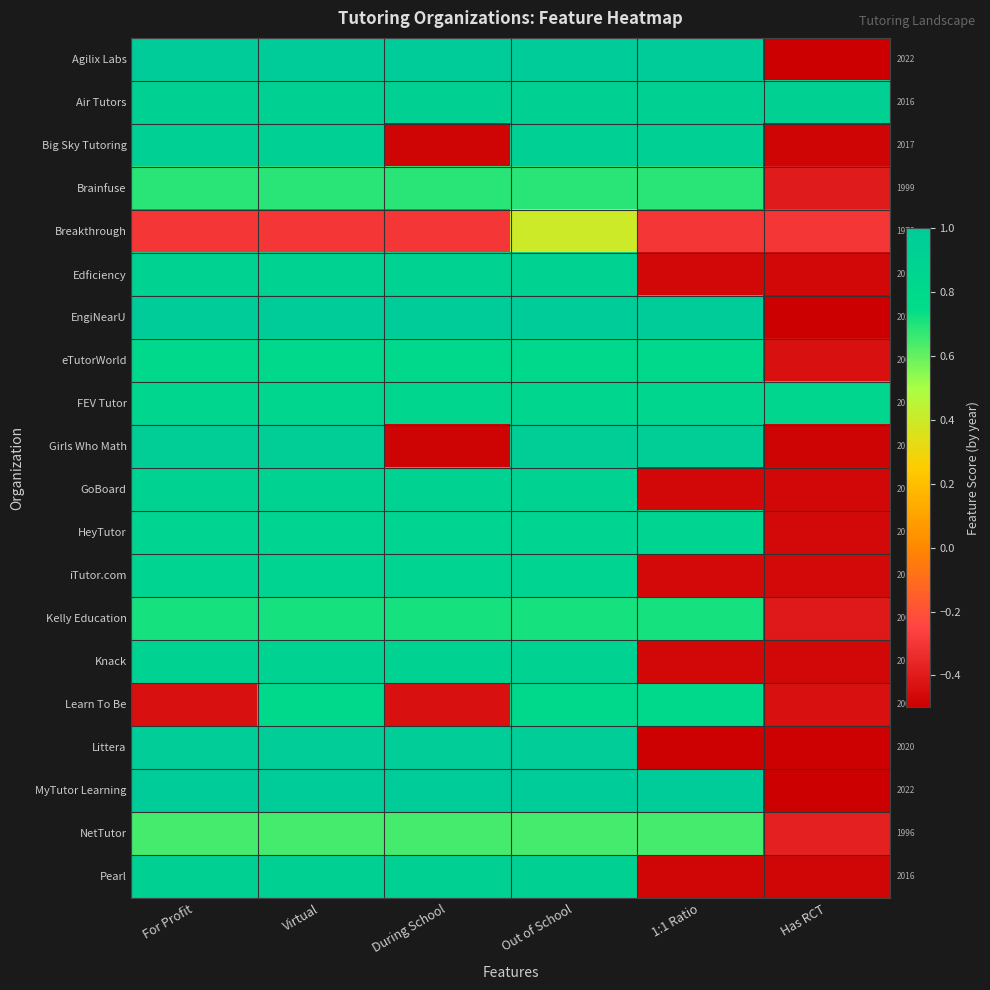

What is the difference between the second highest and second lowest values in the Big Sky Tutoring series?

1.4